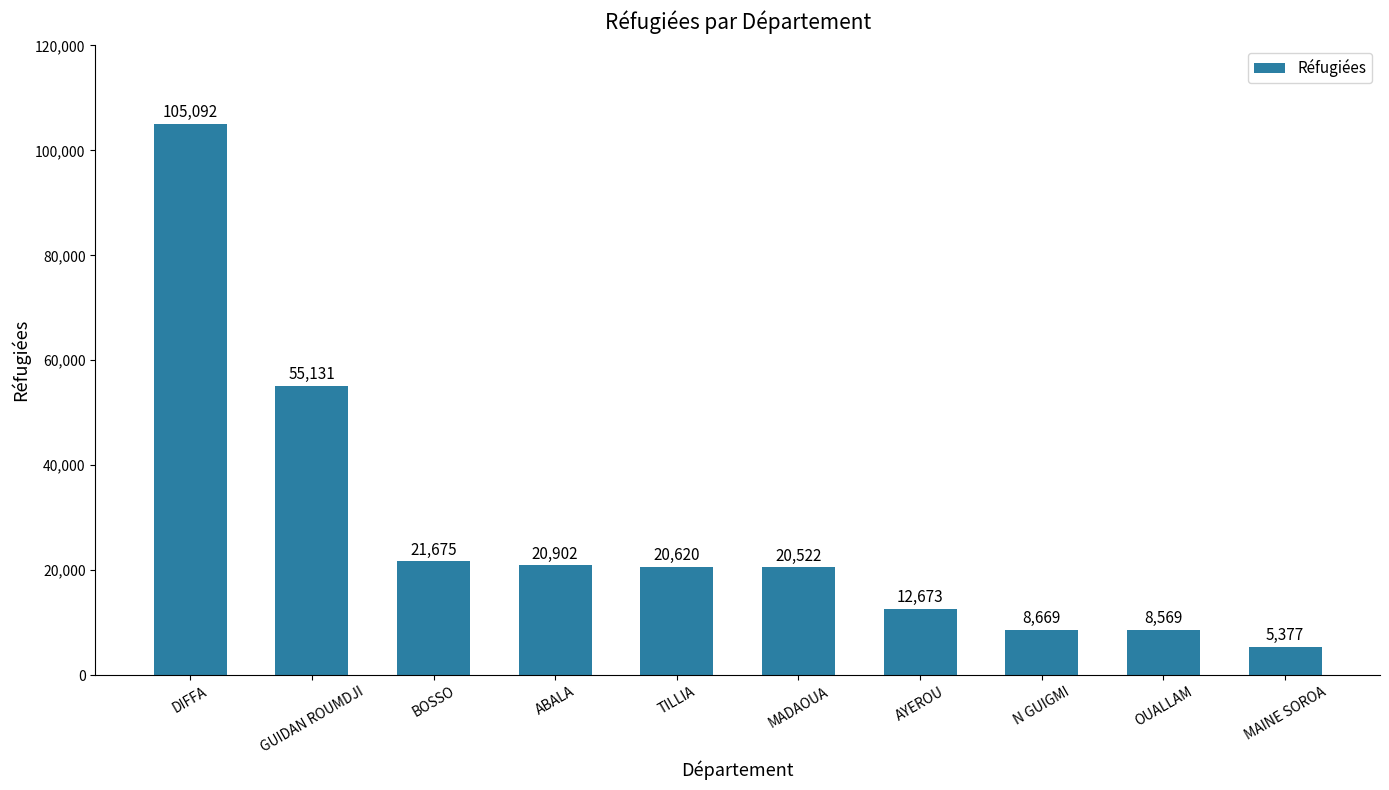

Where is the data nearest to the value 55234?

GUIDAN ROUMDJI